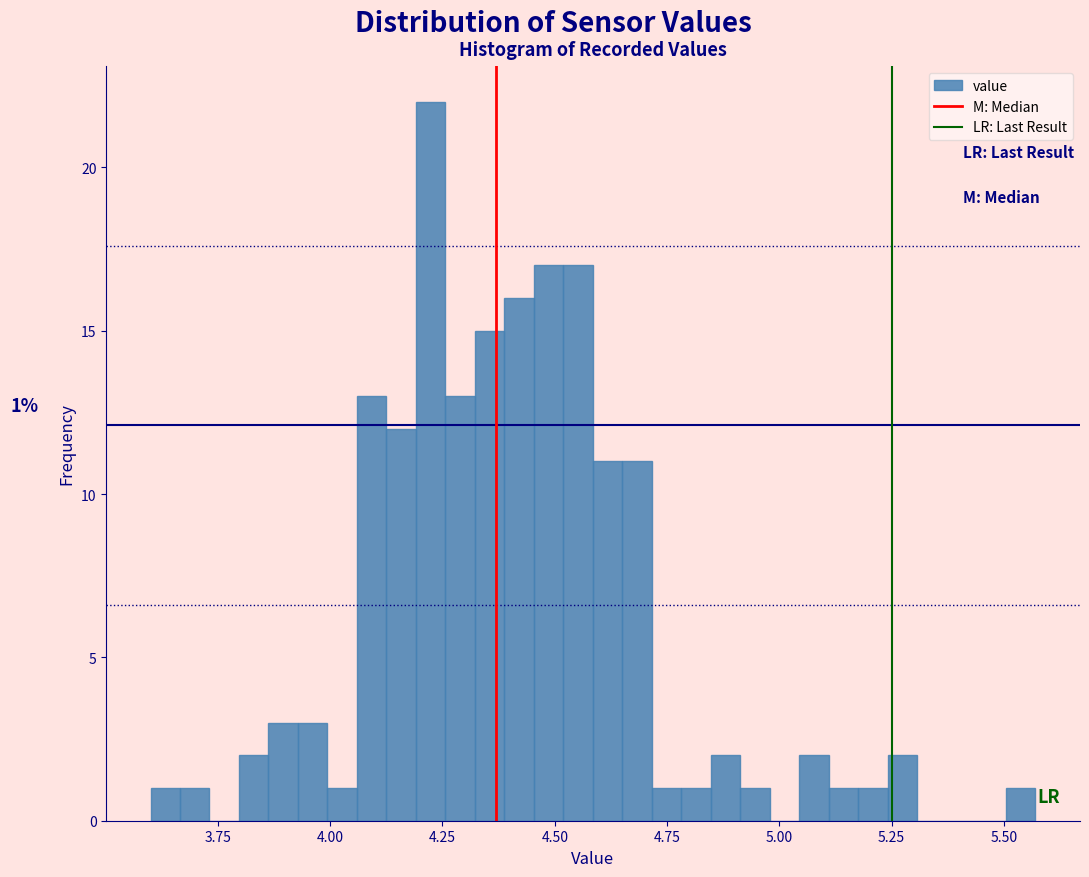

Around what value on the x-axis is the tallest bar? Give the approximate position of its centre, as read against the axis.

4.20